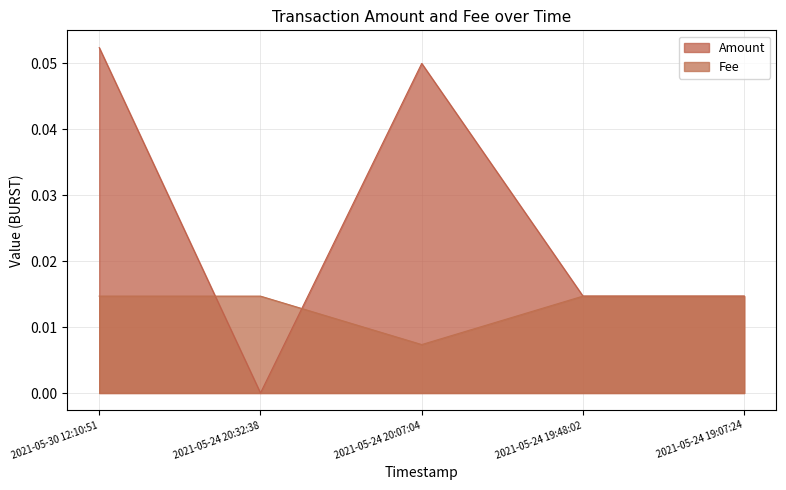

Which series ends up on top after the final intersection of Fee and Amount?

Amount